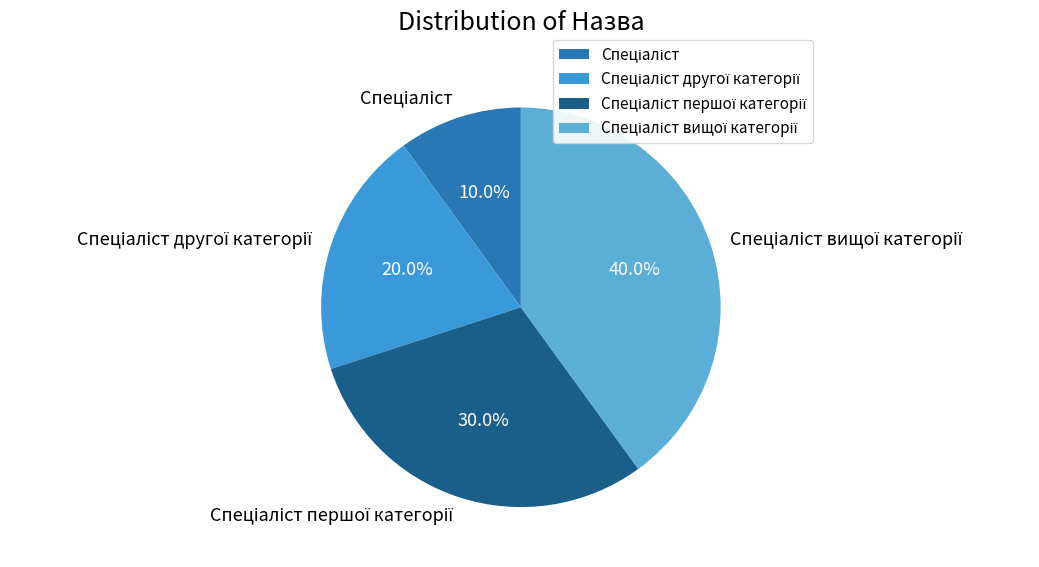

Is there a majority slice in this chart?

No